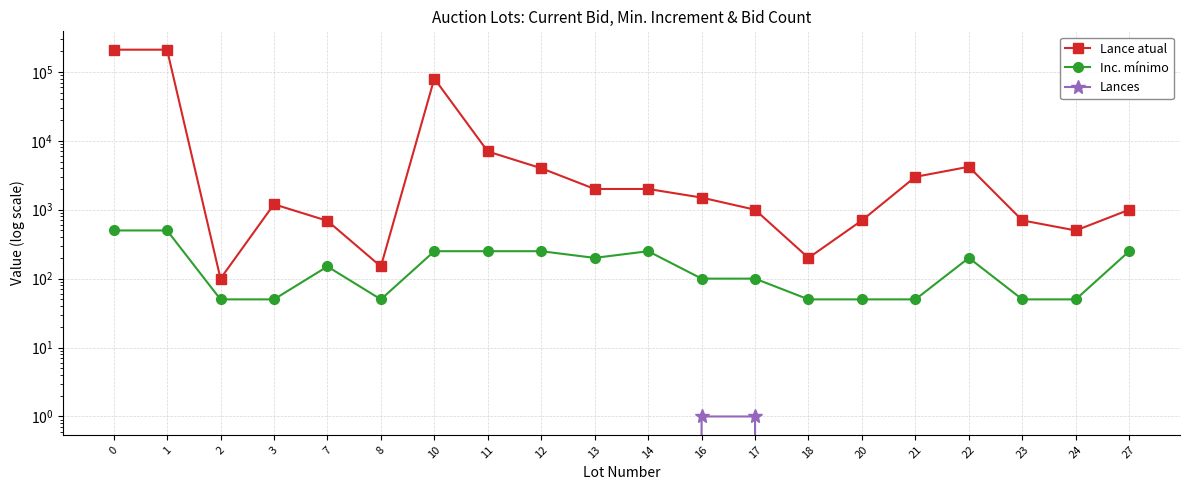

True or false: Lance atual has a value of 1153 at 23.

False